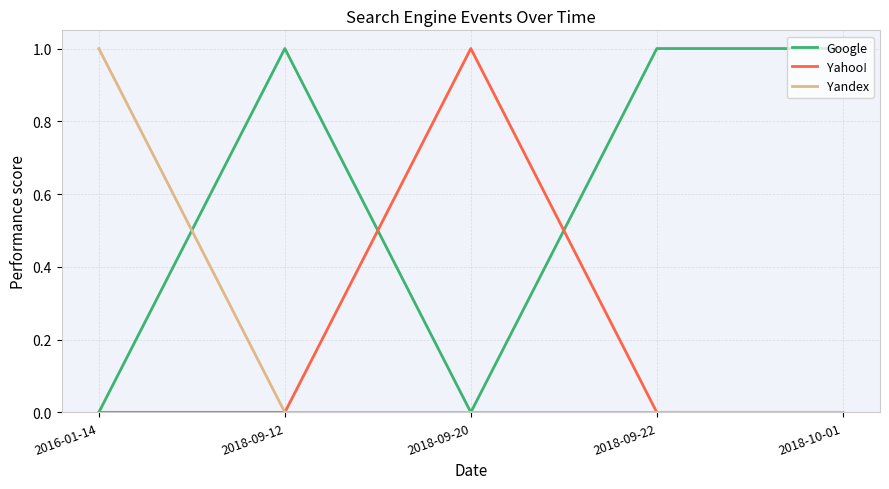

What position from the right is 2016-01-14?

5